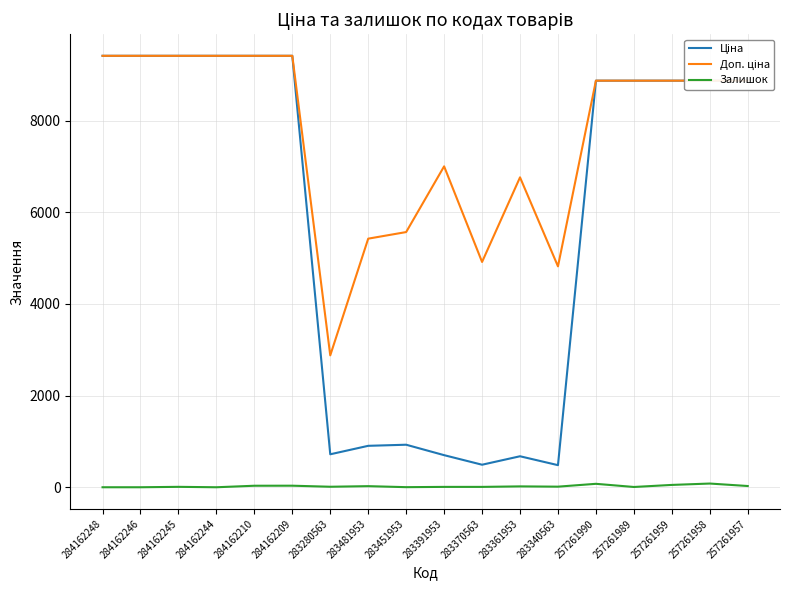

What is the total value across all series at 284162248?

18833.7